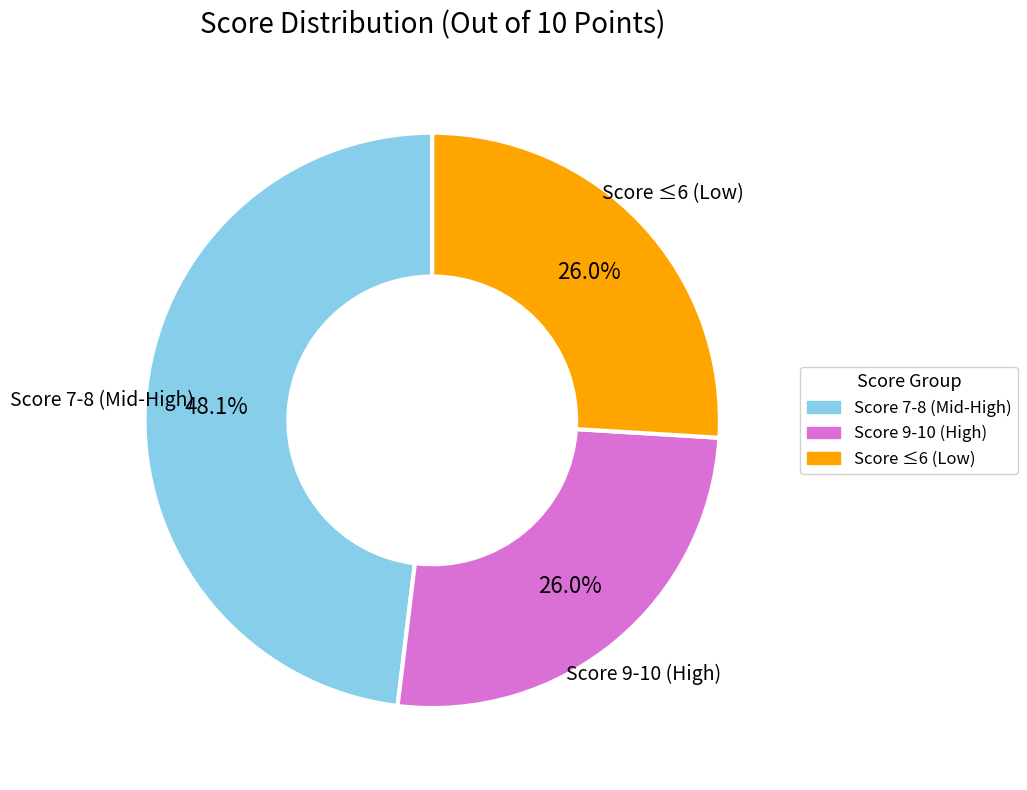

Does any single category account for the majority?

No